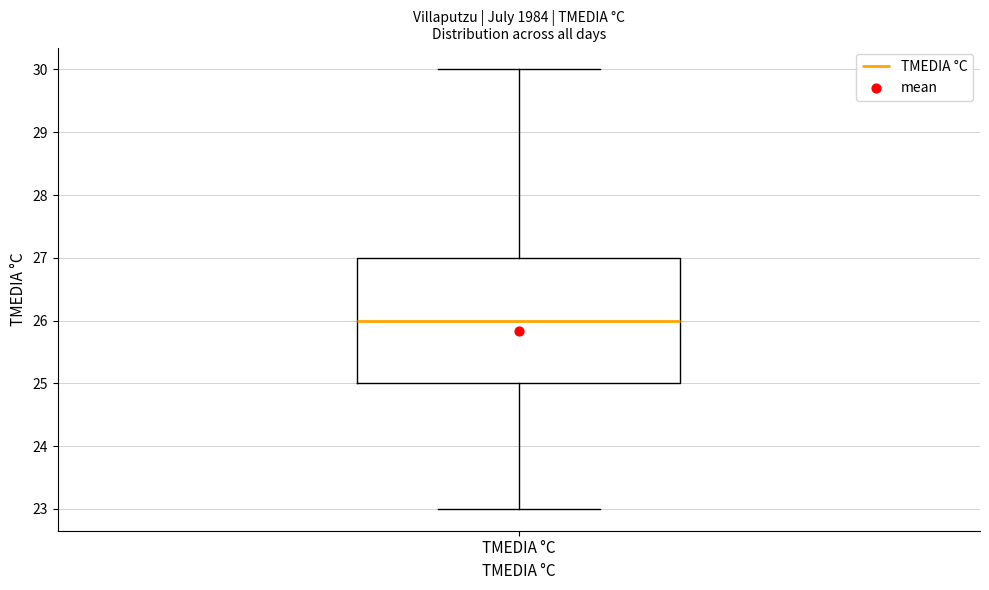

Read this box plot against the y-axis: the position of the median line, the range covered by the box, and the ends of both whiskers. The values are not printed on the chart, so give them approximately, as read against the axis.

median 26, box 25 to 27, whiskers 23 to 30